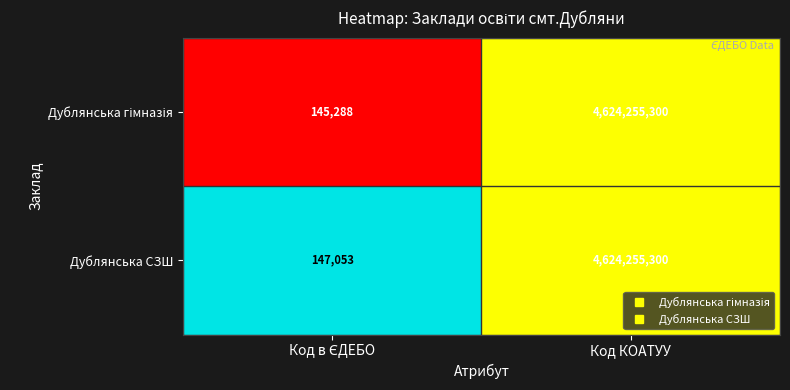

Which series has the largest total across all categories?

Дублянська СЗШ